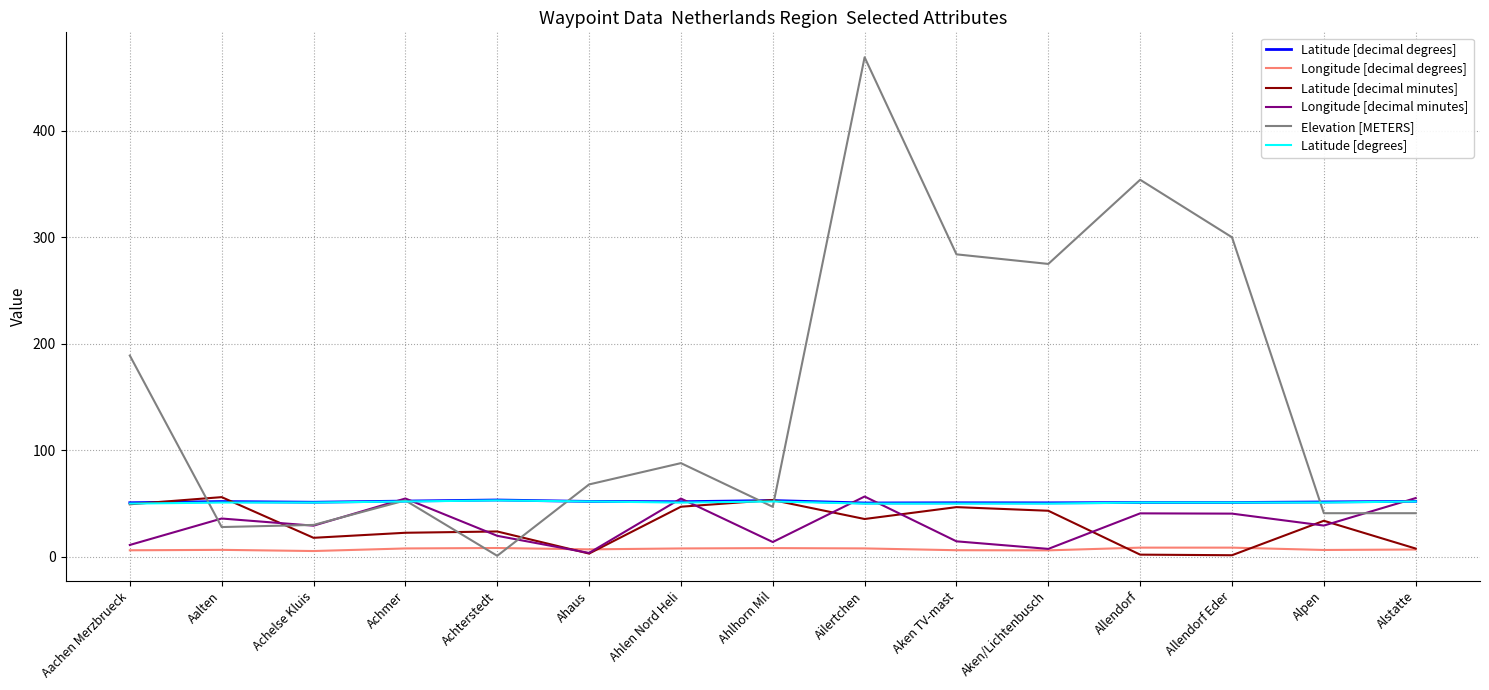

True or false: Latitude [decimal degrees] and Longitude [decimal minutes] intersect in this chart.

True